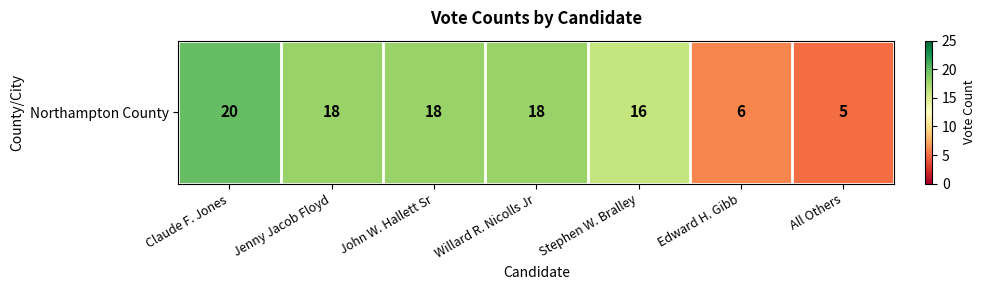

What is the average value?

14